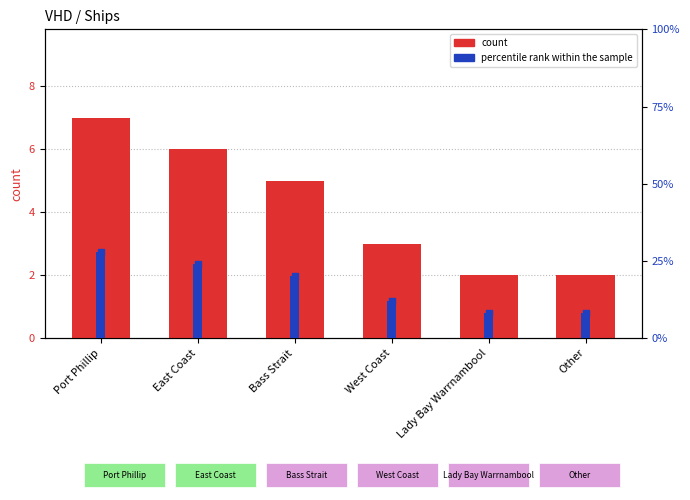

What is the lowest value of the count series?

2